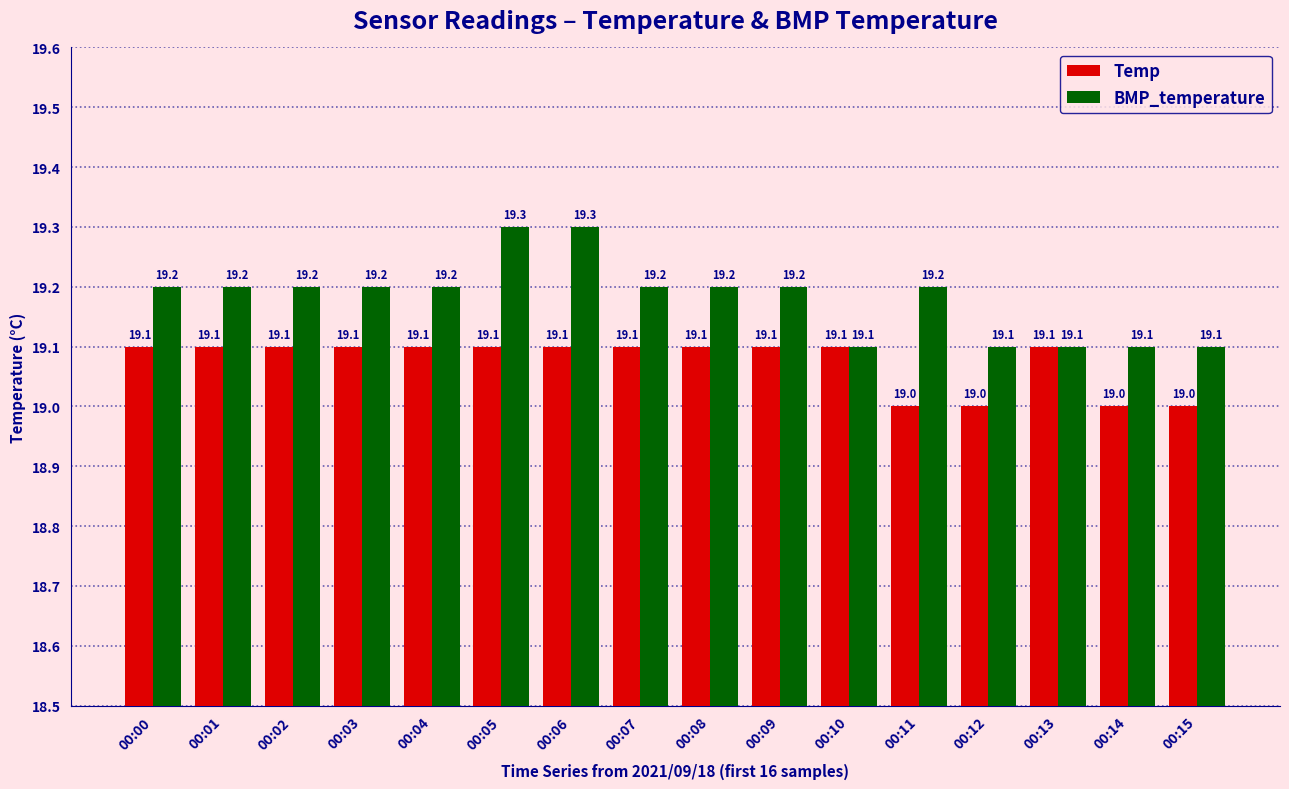

What is the average value of the Temp series?

19.1